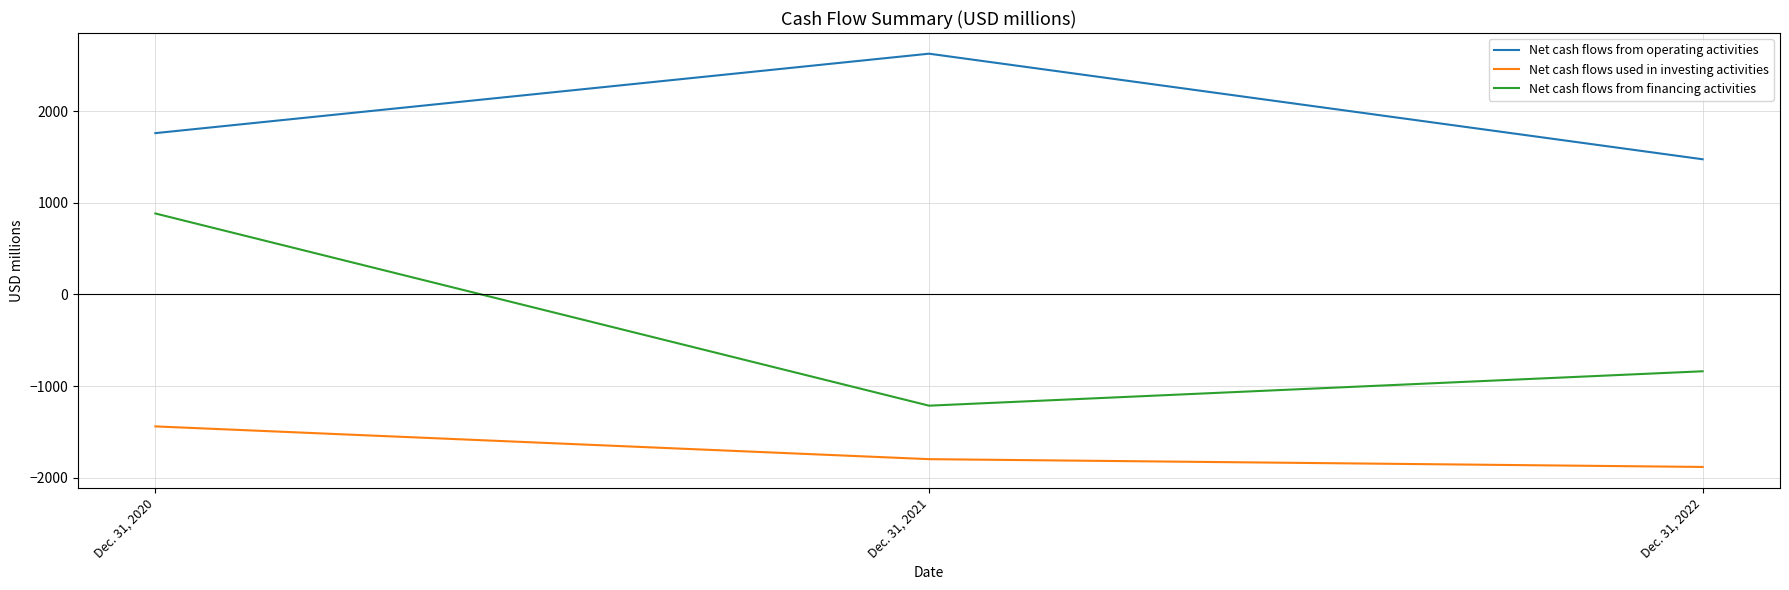

Read the Net cash flows from financing activities value at Dec. 31, 2021, to the nearest 50.

-1200